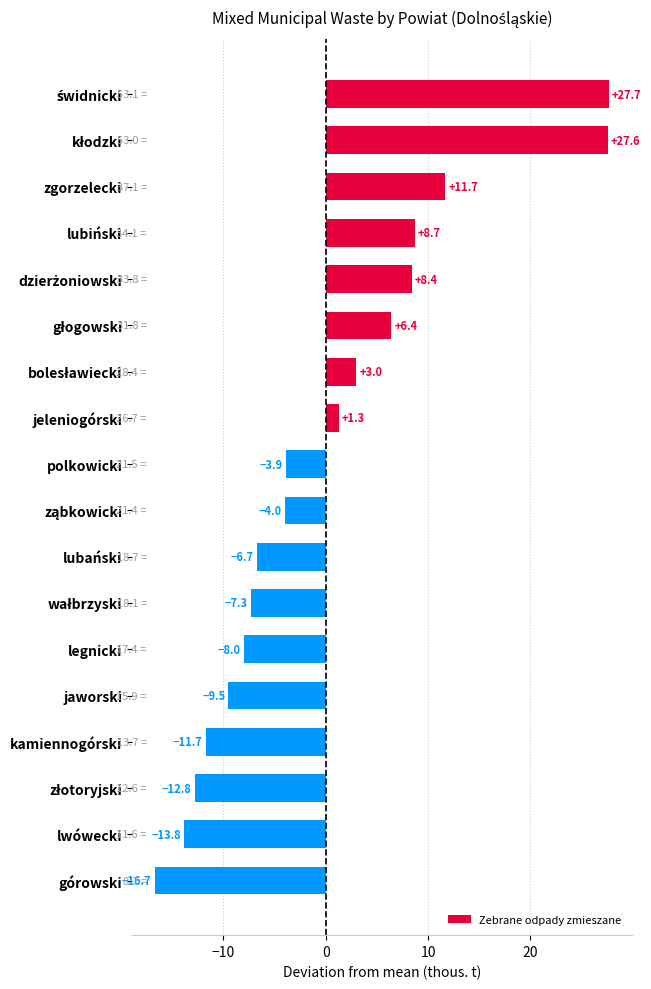

What is the difference between the second highest and second lowest values?

41.4